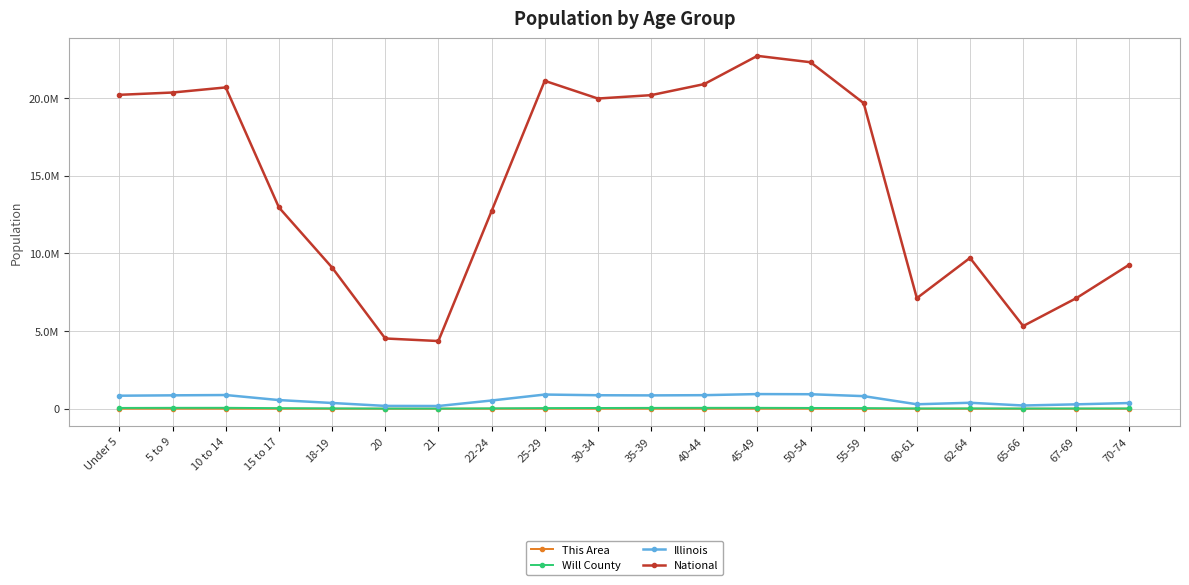

What is the total value across all series at 21?

4534314